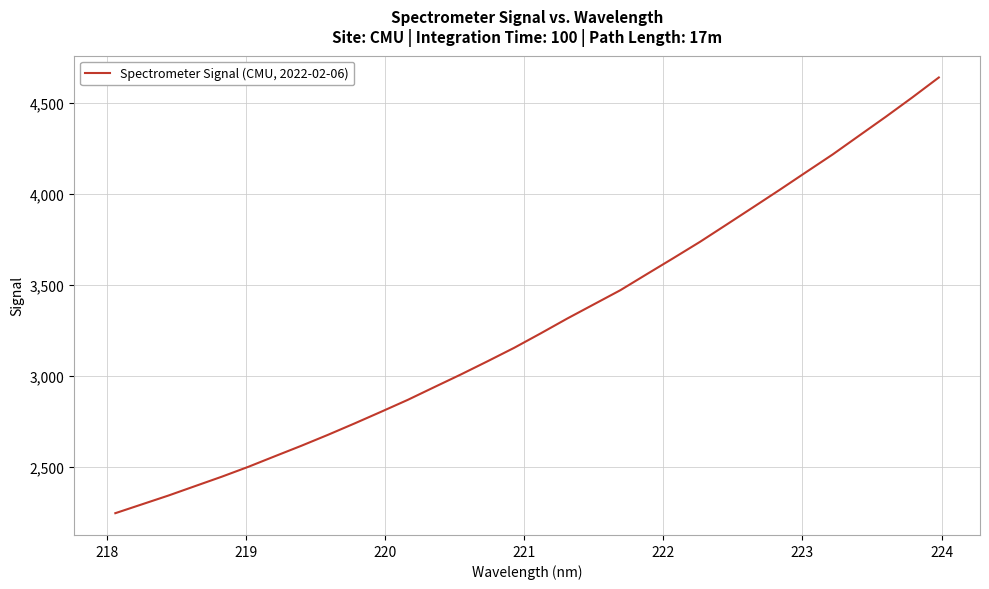

What is the difference between the maximum and minimum values?

2394.9